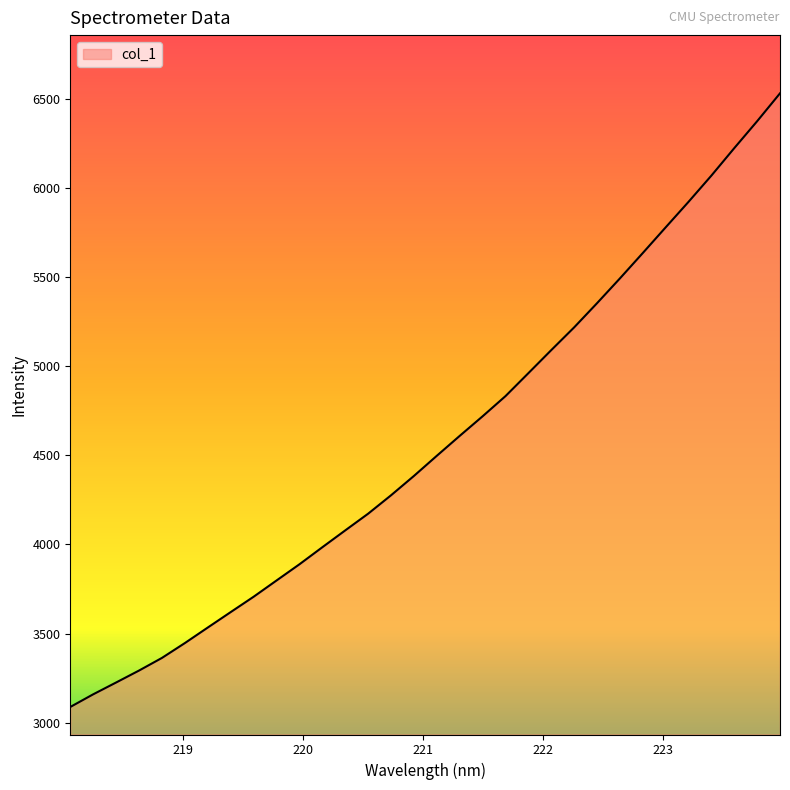

What is the greatest value displayed?

6530.3